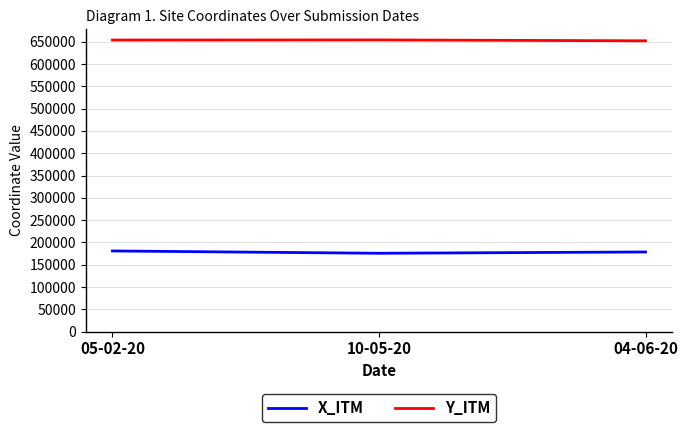

Is the value of Y_ITM at 10-05-20 greater than the value of X_ITM at 04-06-20?

Yes